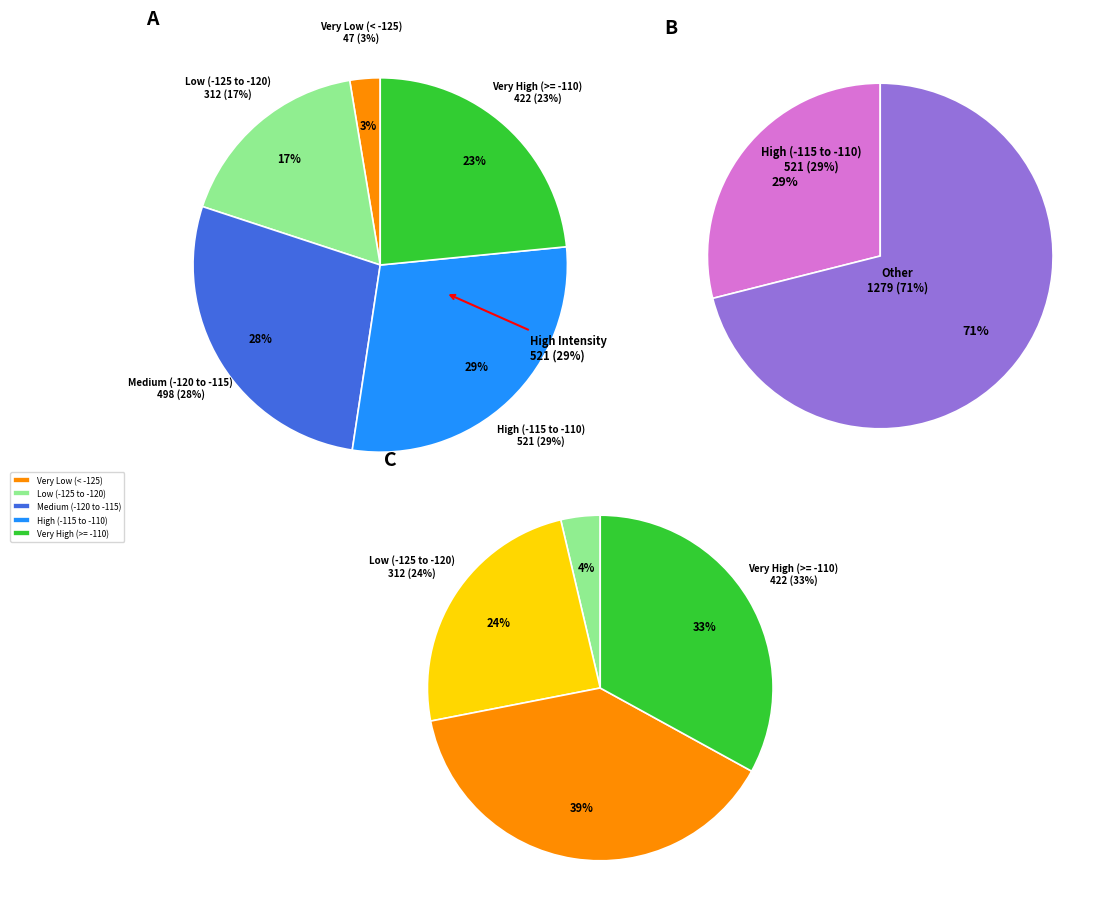

The Minute 0 slice represents 45% of the pie. True or false?

False